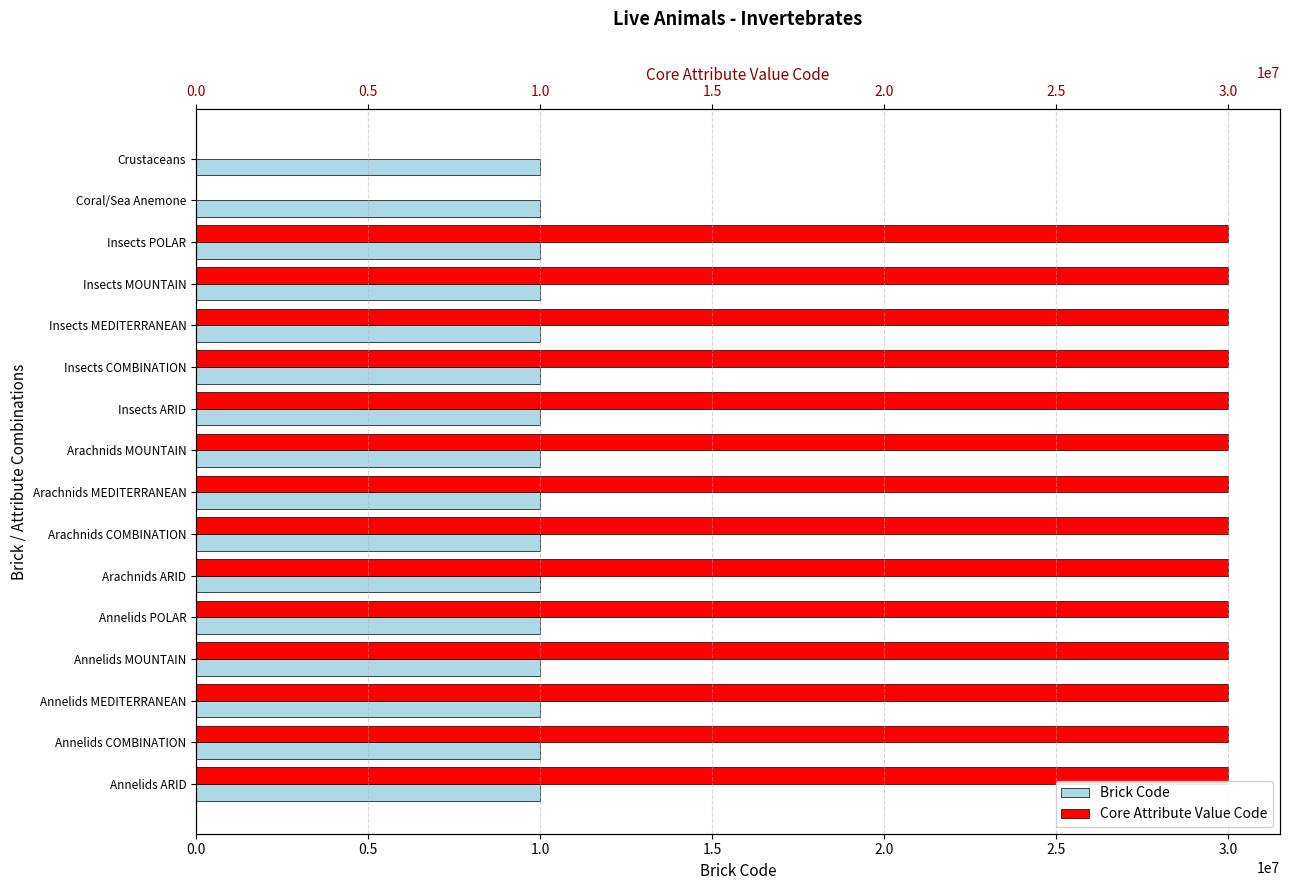

How many data points in Core Attribute Value Code are less than 30012295?

7